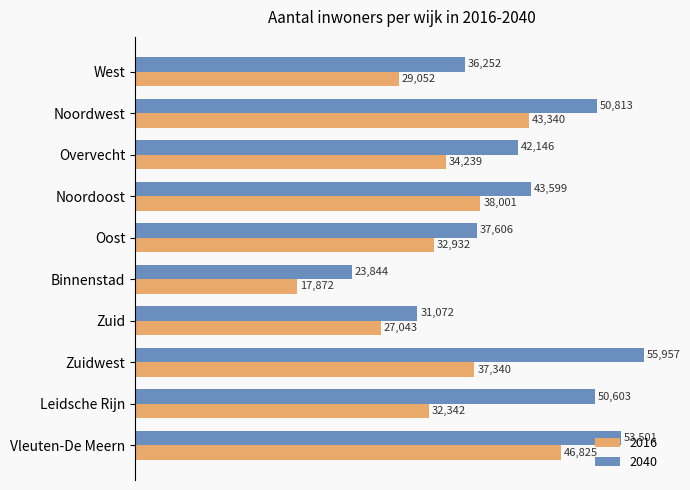

What is the sum of all 2040 values?

425393